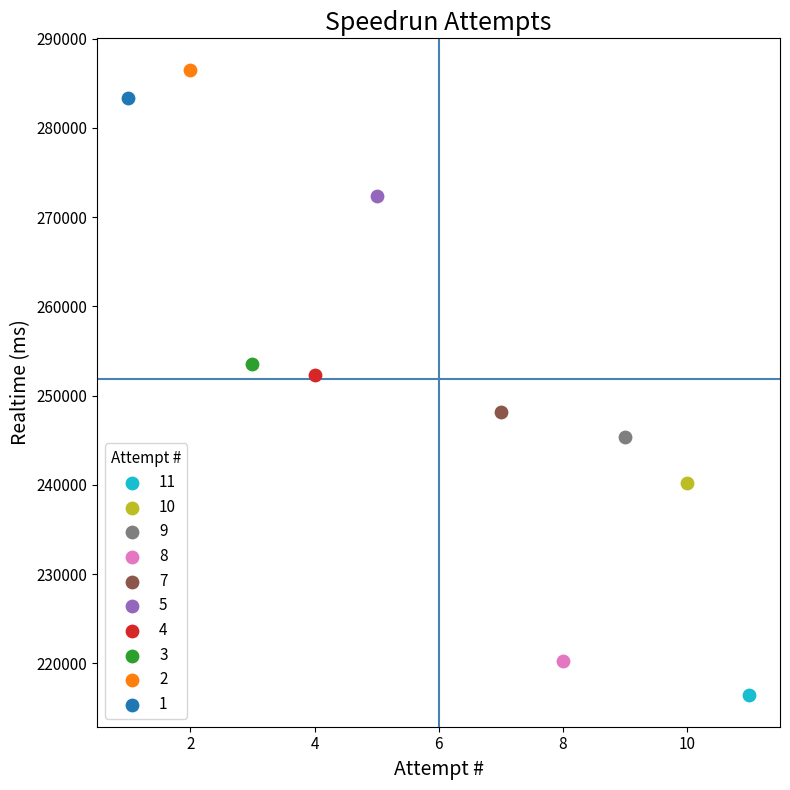

What are all the series names shown in the legend?

11, 10, 9, 8, 7, 5, 4, 3, 2, 1